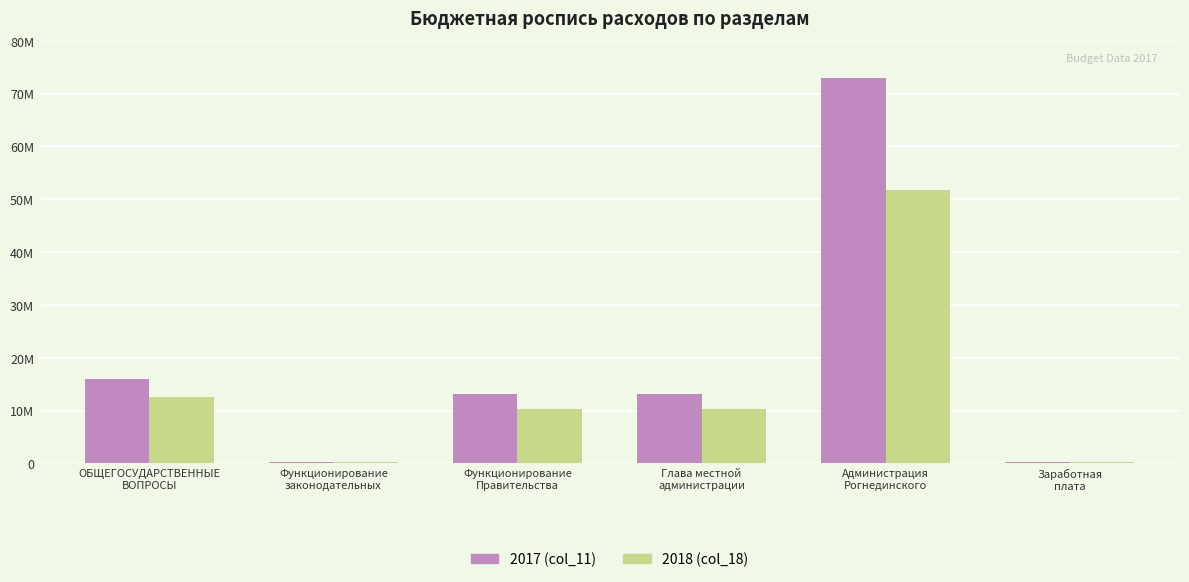

What are all the series names shown in the legend?

2017 (col_11), 2018 (col_18)